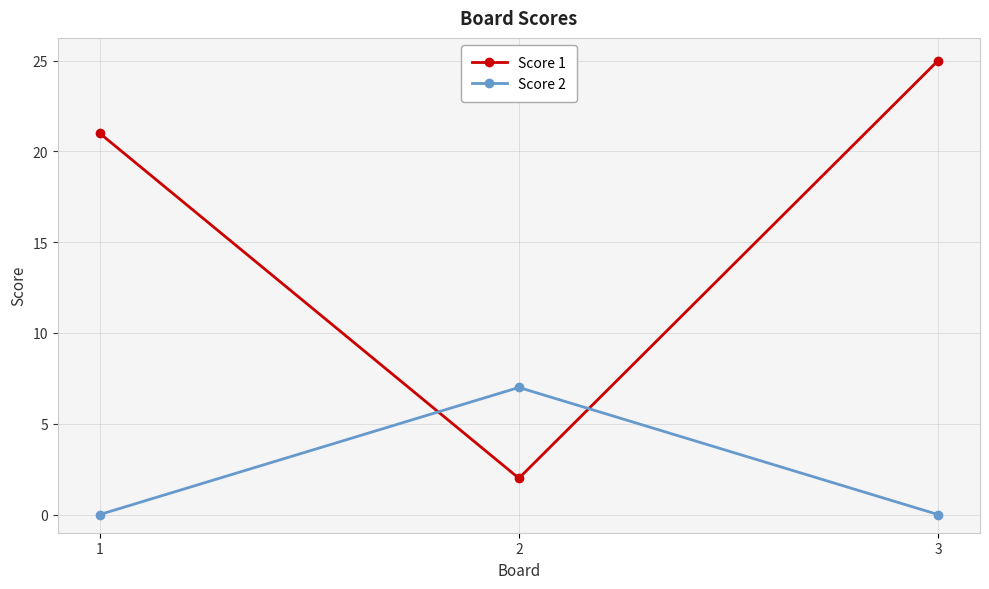

What are all the series names shown in the legend?

Score 1, Score 2